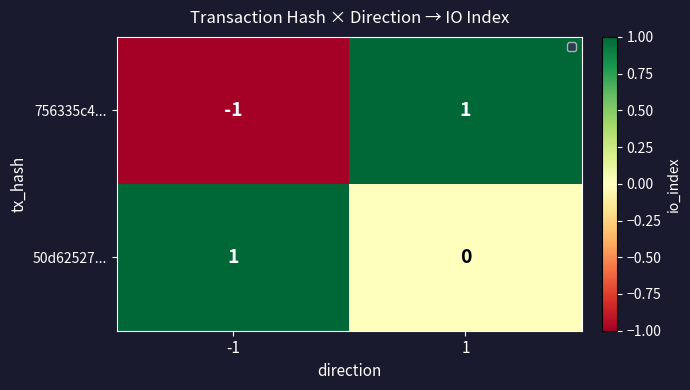

At -1, list the series in order from smallest to largest.

756335c4..., 50d62527...